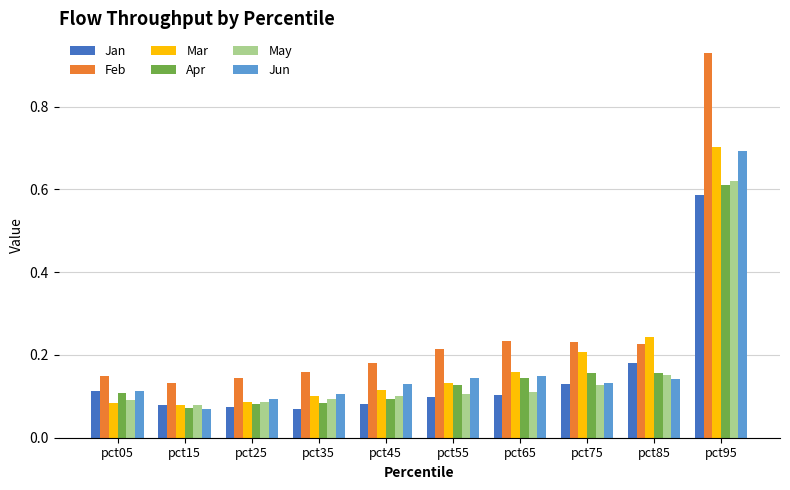

The value of May at pct05 is 0.1. True or false?

True